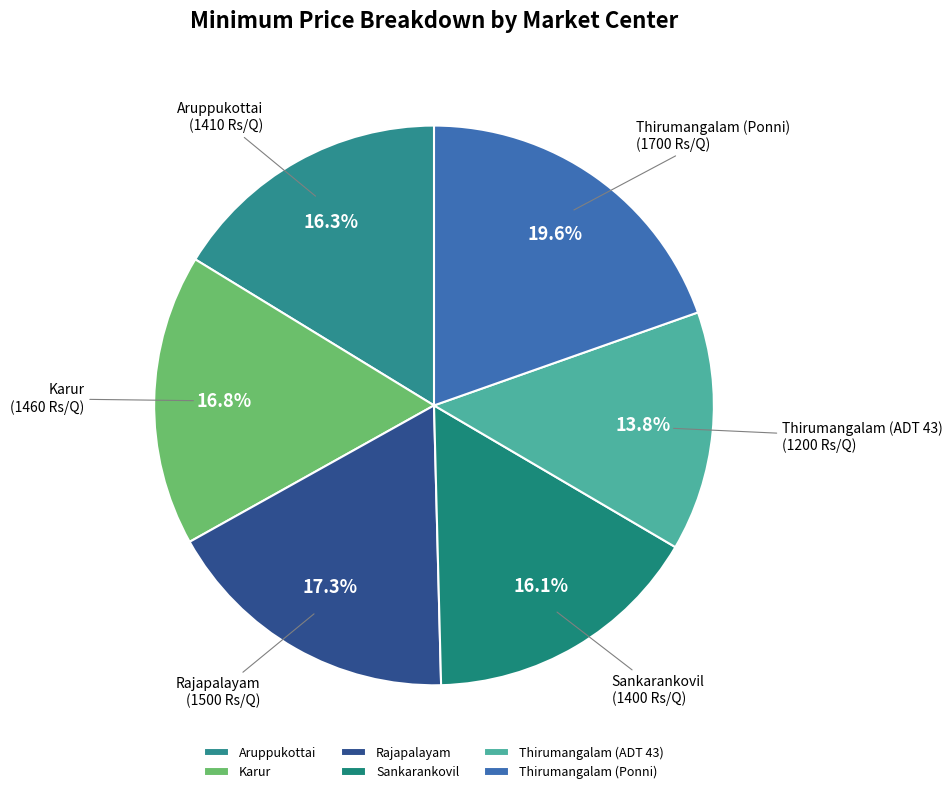

Combined, do Sankarankovil and Thirumangalam (Ponni) account for over 50%?

No